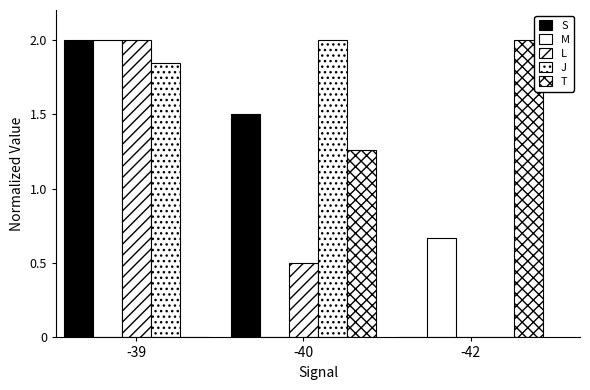

Reading left to right, extract all data points from this chart.

S: 2.0	1.5	0.0
M: 2.0	0.0	0.7
L: 2.0	0.5	0.0
J: 1.8	2.0	0.0
T: 0.0	1.3	2.0